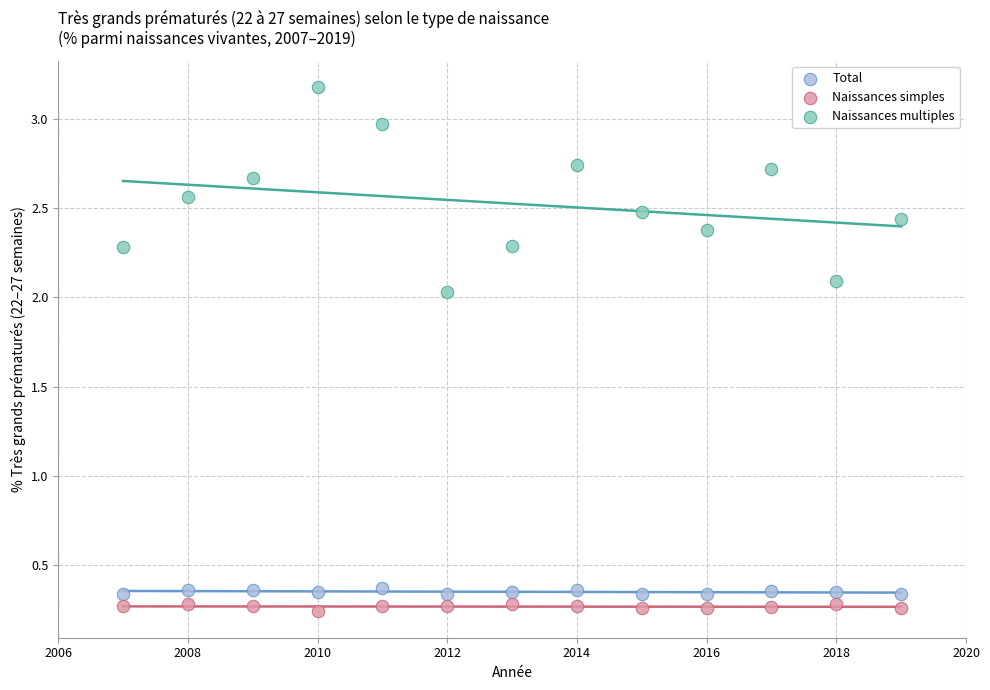

Which series has the largest Y range (max minus min)?

Naissances multiples